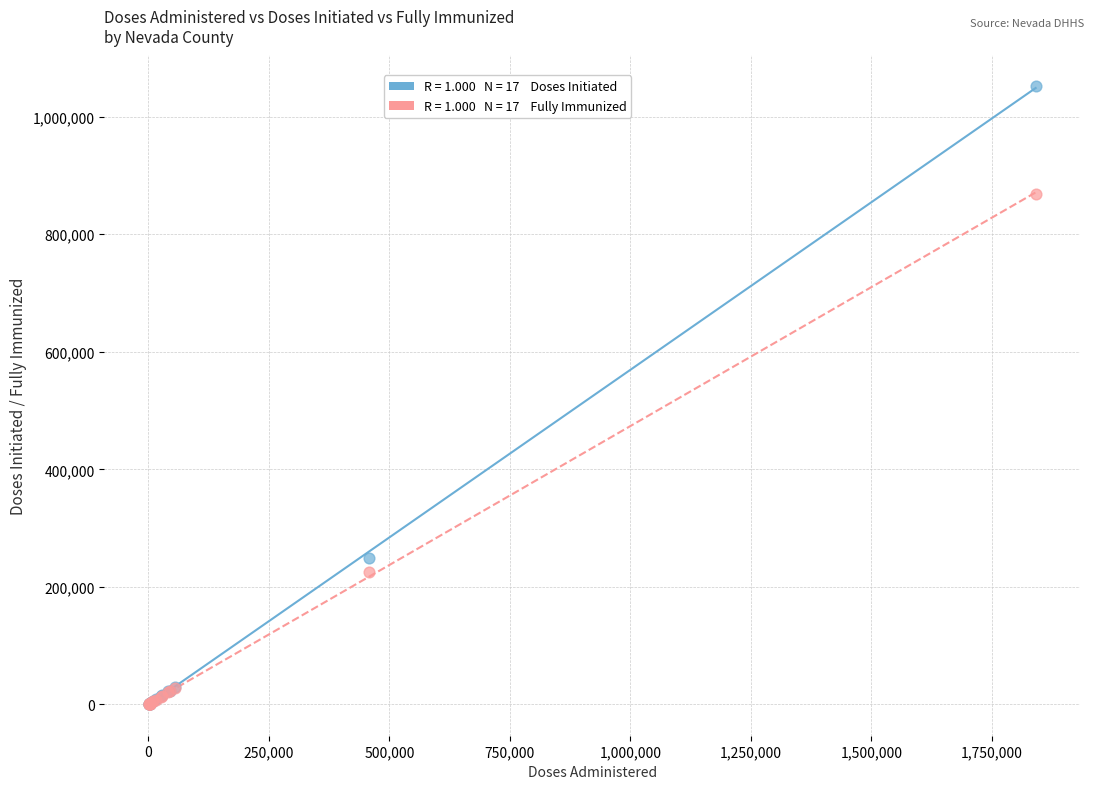

Across all series, what Y value is closest to 525772?

248986